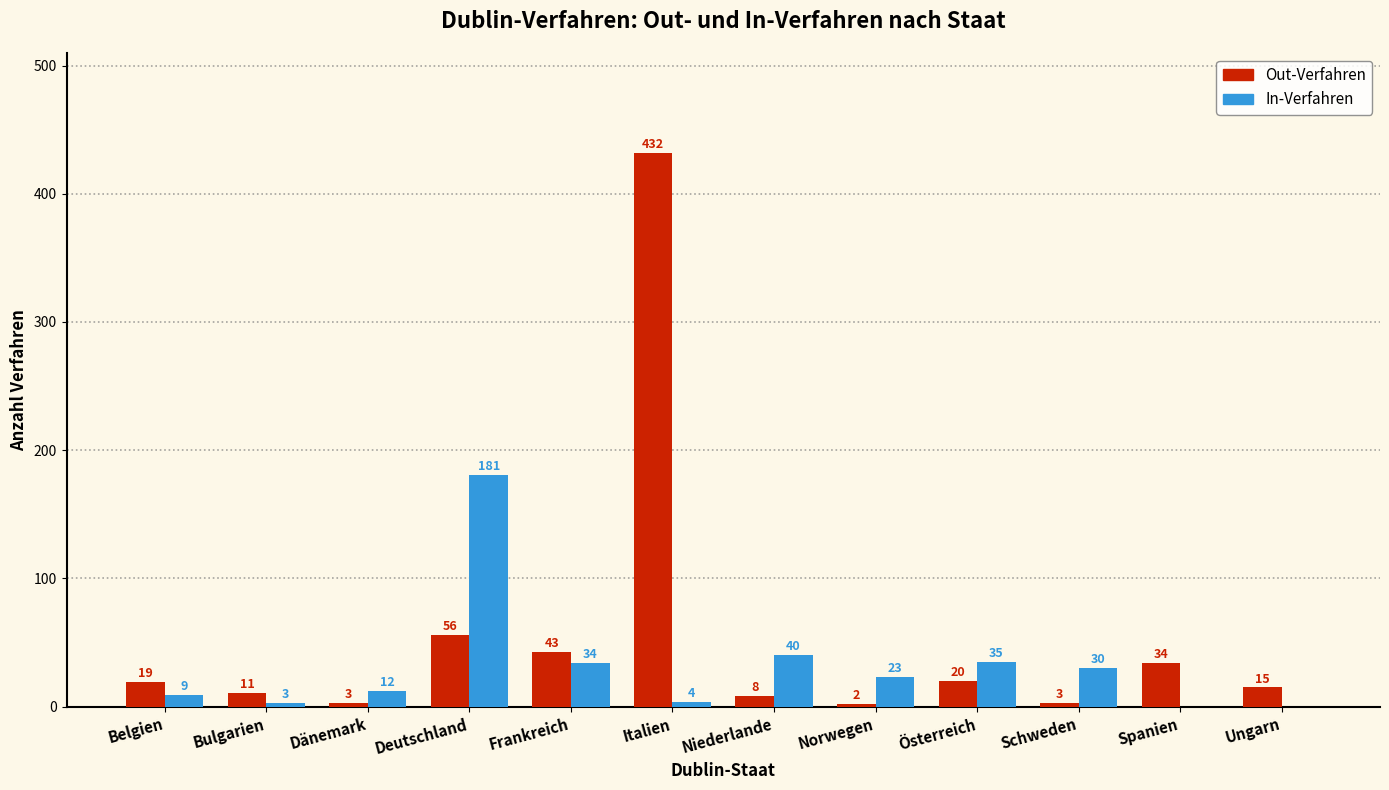

Is it true that Out-Verfahren equals 432 at Italien?

True